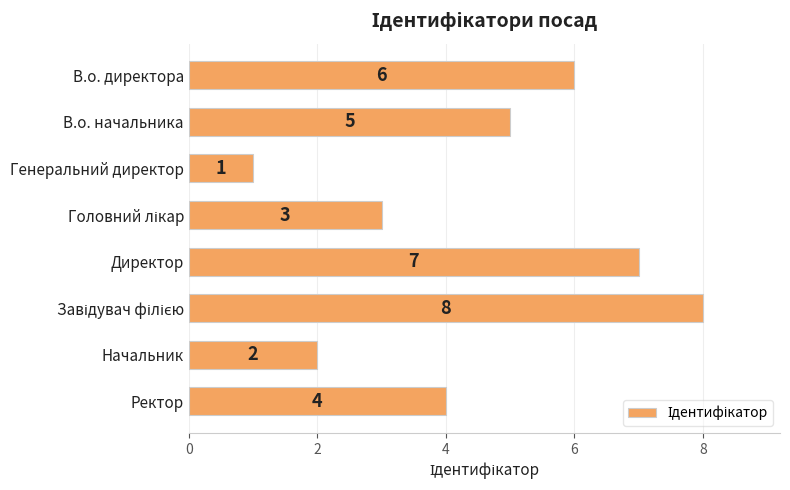

What is the difference between the second highest and second lowest values?

5